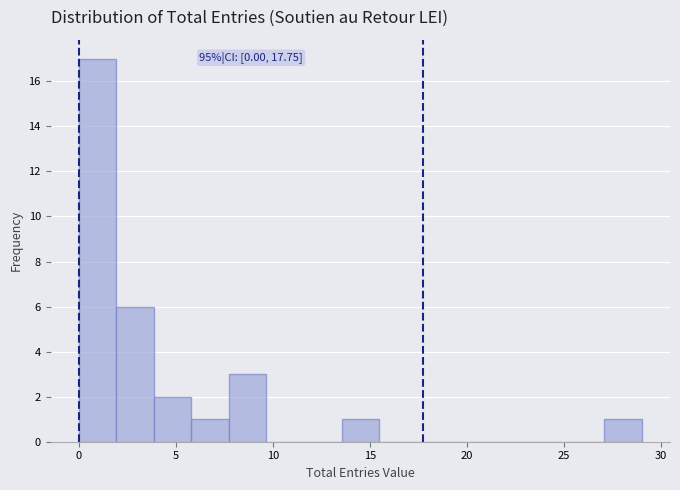

Read against the x-axis, roughly where is the centre of the tallest bar?

1.0